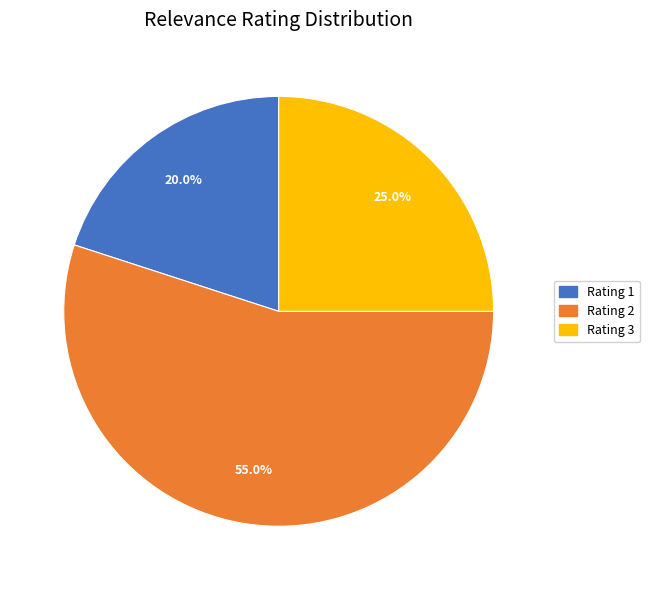

Does Rating 1 represent more than half of the total?

No